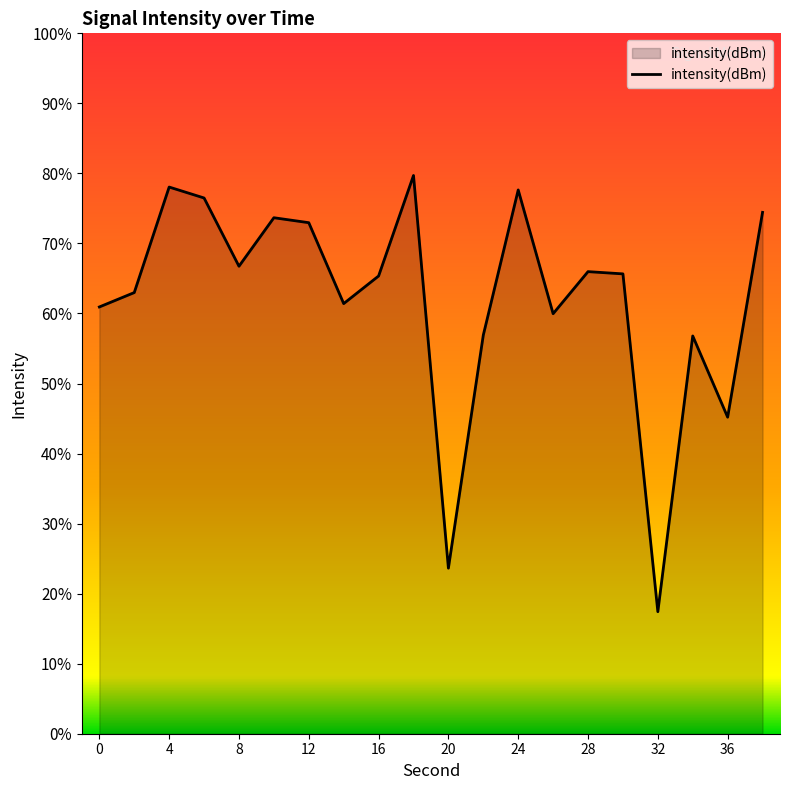

How many lines are shown in the chart?

1